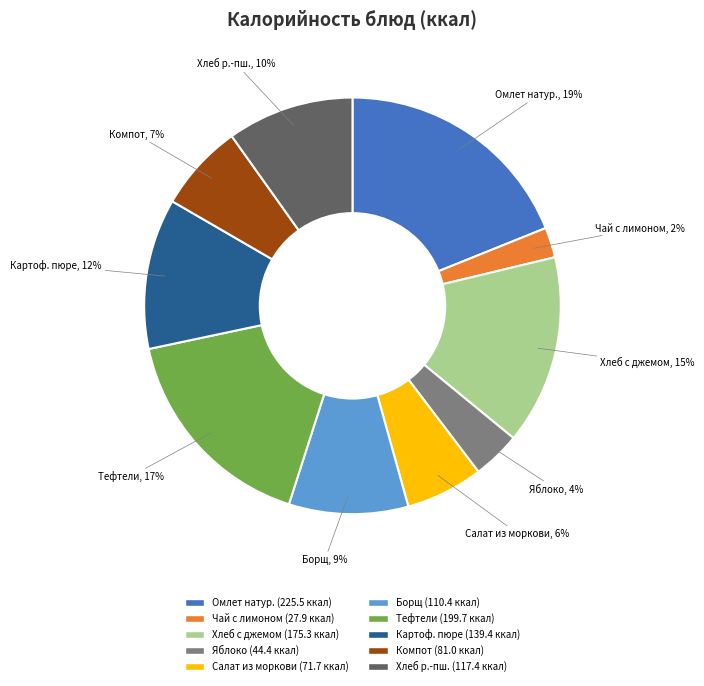

Does any single category account for the majority?

No